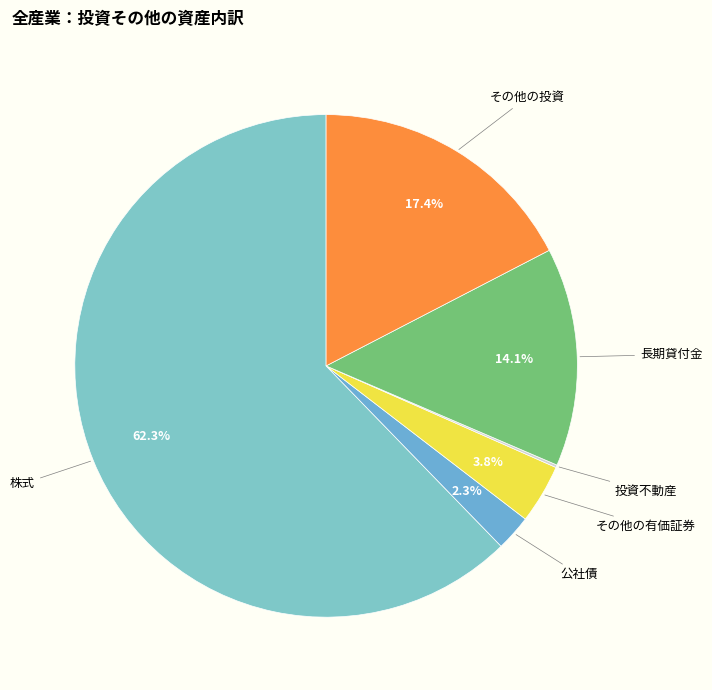

What percentage is the その他の有価証券 slice, to the nearest percent?

4%